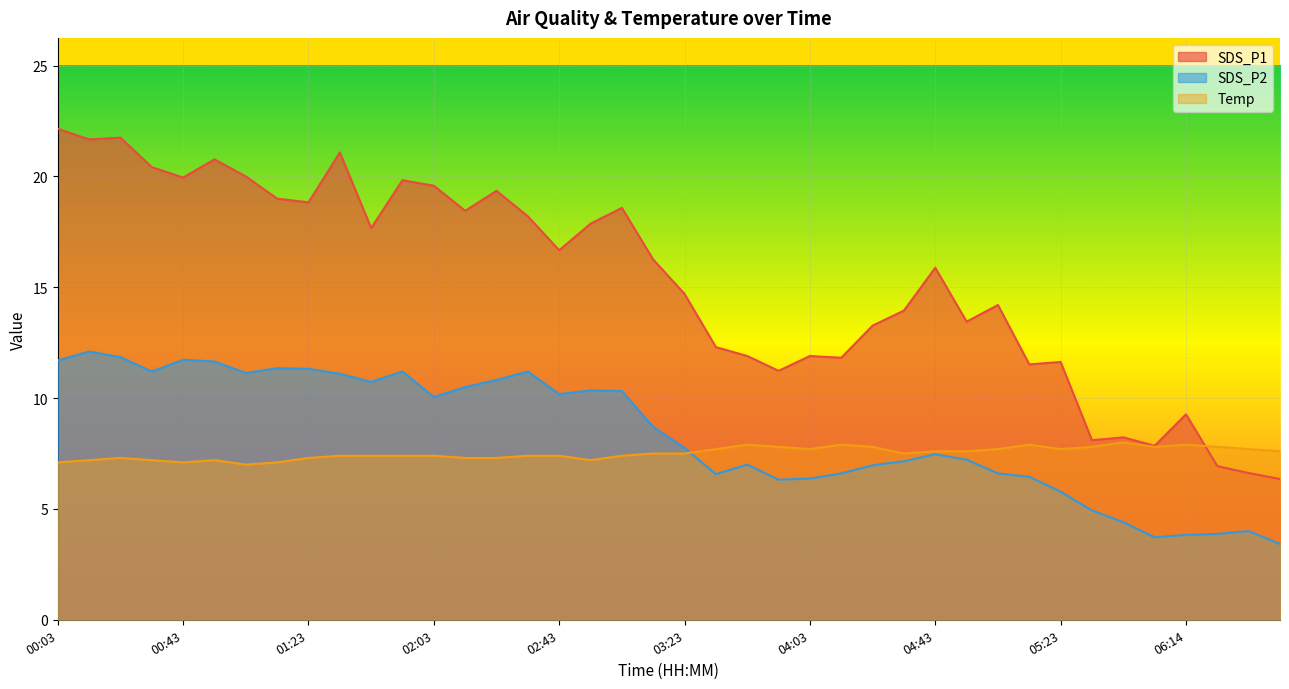

True or false: Temp has more than 1 interior local peaks.

True